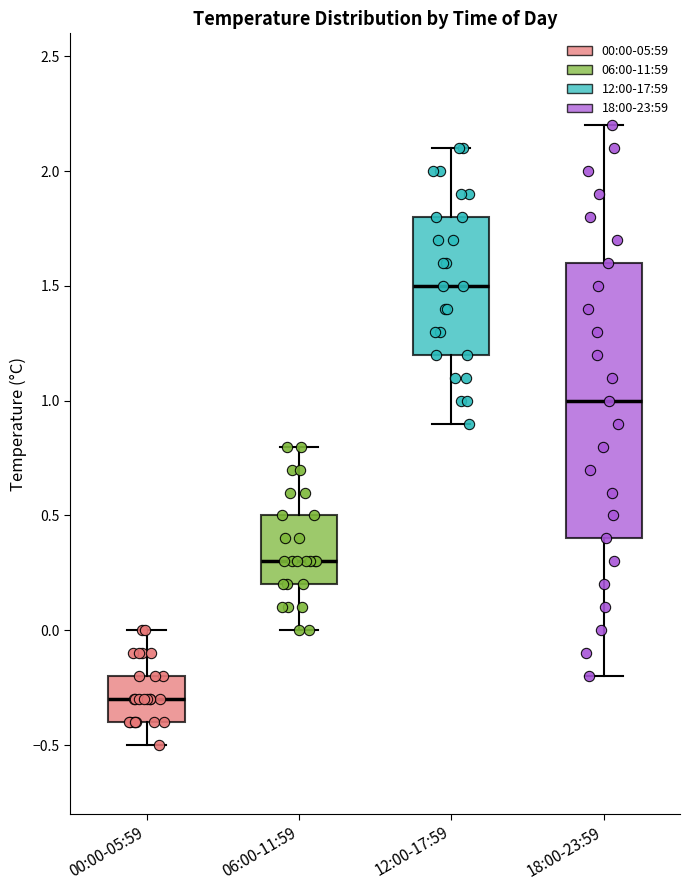

Reading left to right, transcribe this box plot: for each box, give where its median line is, the range the box spans, and where its two whiskers end, as read against the y-axis. The values are not printed on the chart, so give them approximately, as read against the axis.

00:00-05:59: median -0.3, box -0.4 to -0.2, whiskers -0.5 to 0.0
06:00-11:59: median 0.3, box 0.2 to 0.5, whiskers 0.0 to 0.8
12:00-17:59: median 1.5, box 1.2 to 1.8, whiskers 0.9 to 2.1
18:00-23:59: median 1.0, box 0.4 to 1.6, whiskers -0.2 to 2.2